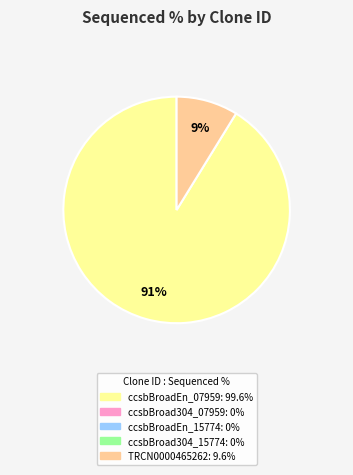

Is there a majority slice in this chart?

Yes